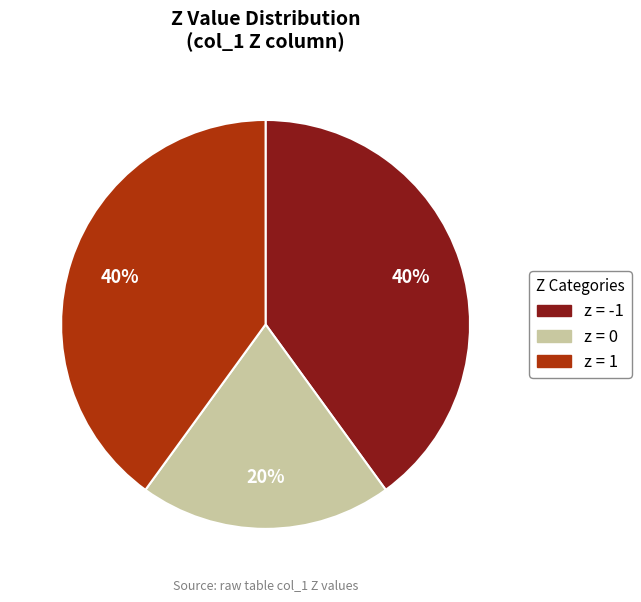

To the nearest percent, what is the difference between the largest and smallest slice percentages?

20%